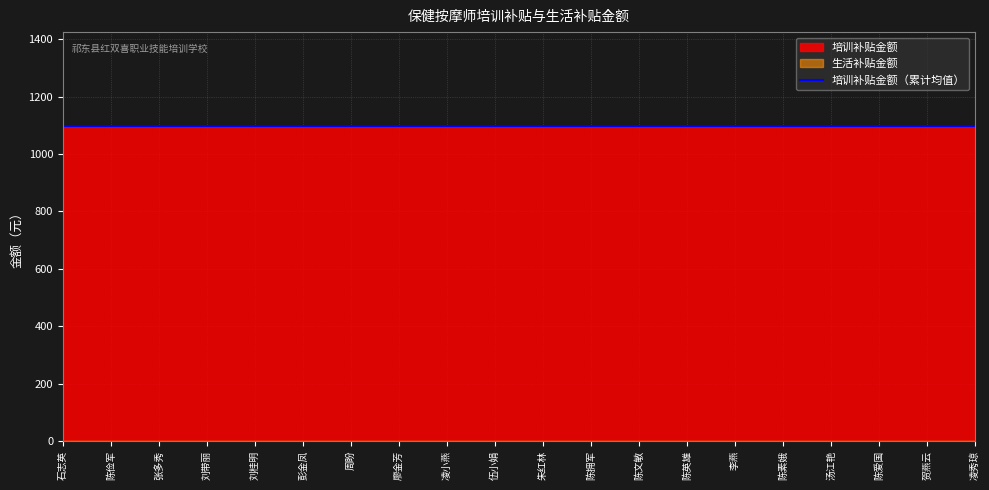

True or false: 生活补贴金额 and 培训补贴金额 intersect in this chart.

False